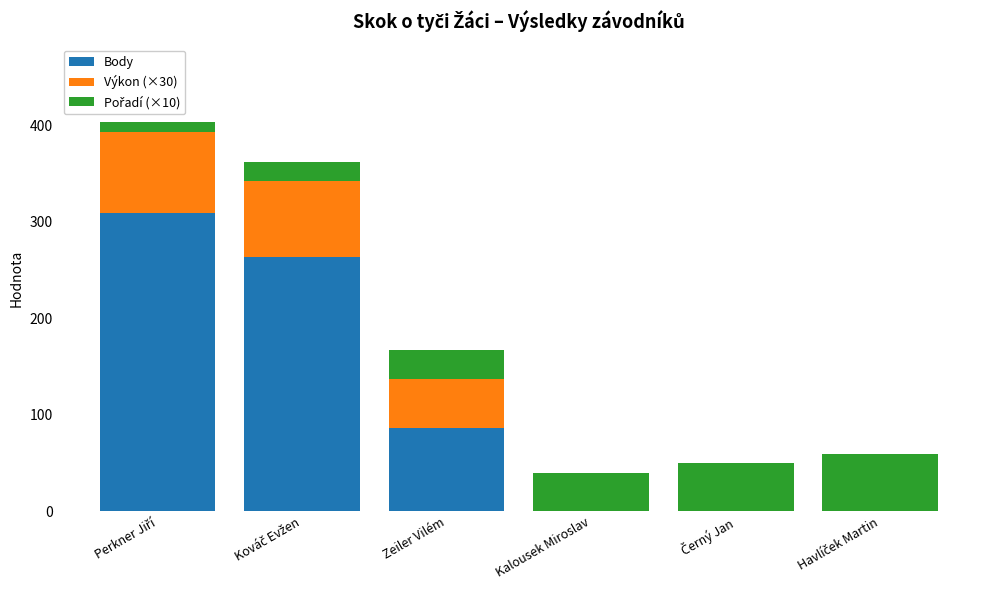

At which label is Body closest to 154?

Zeiler Vilém